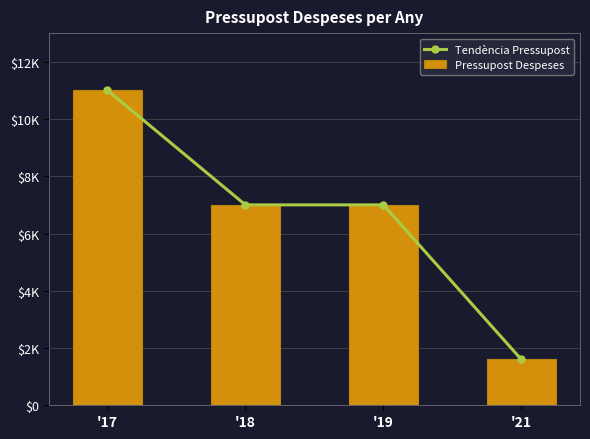

What is the total value across all series at '17?

22000